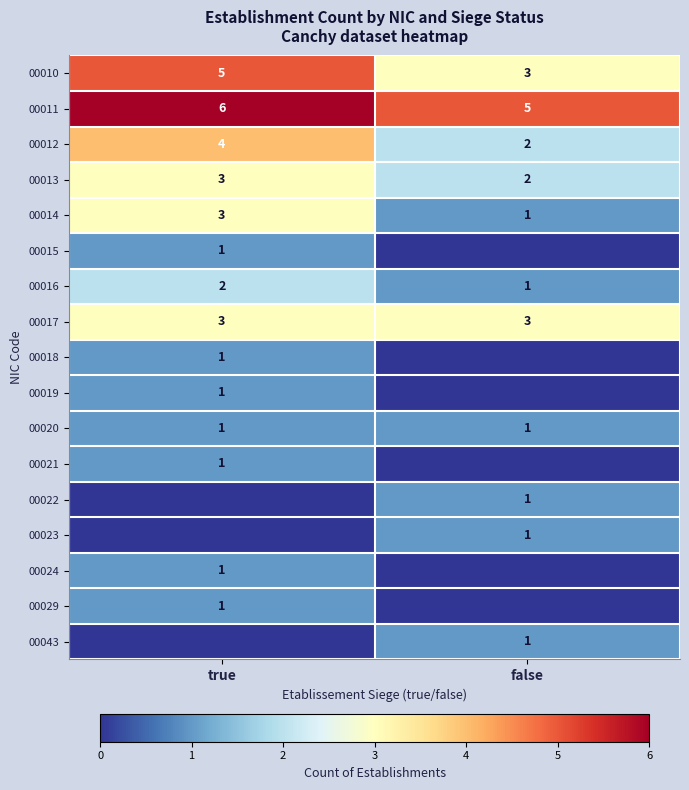

What is the total value across all series at true?

33